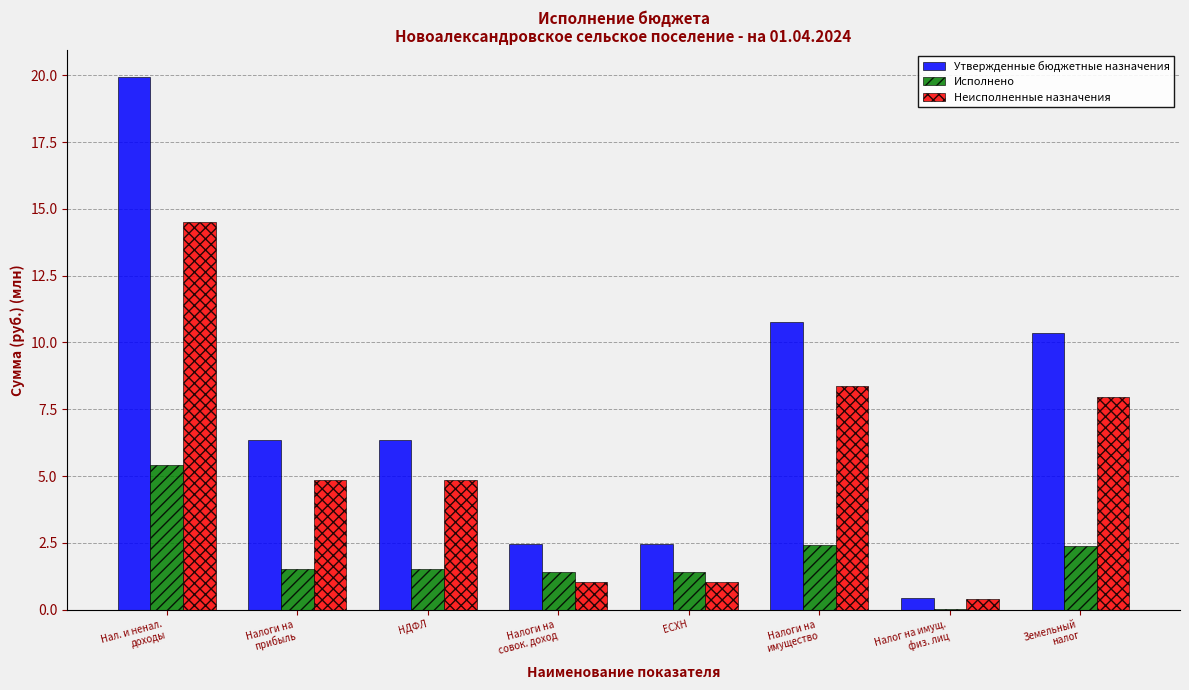

What is the greatest value displayed?

19.9